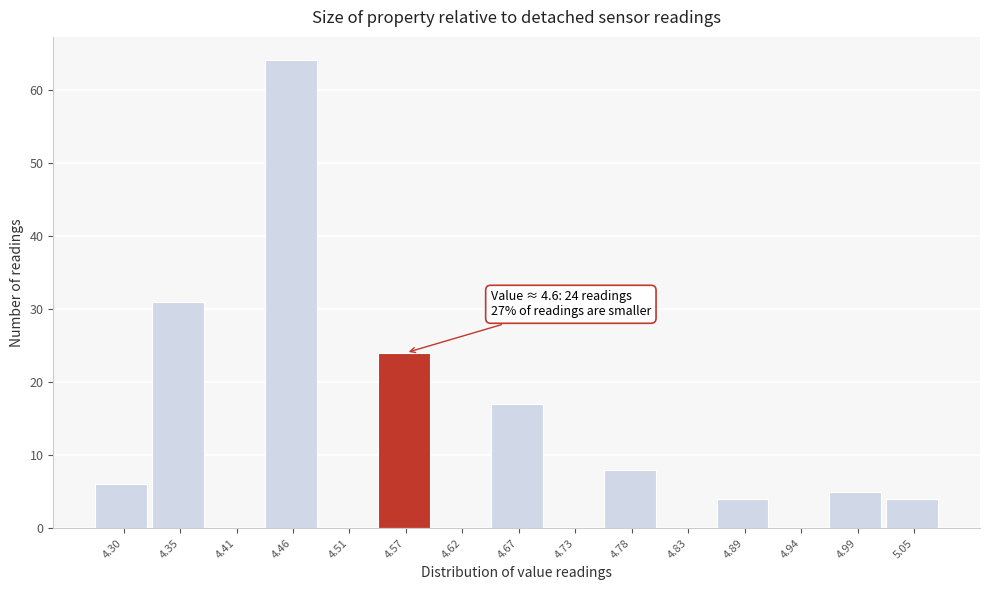

Reading right to left, extract all data points from this chart.

5.05=4	4.99=5	4.94=0	4.89=4	4.83=0	4.78=8	4.73=0	4.67=17	4.62=0	4.57=24	4.51=0	4.46=64	4.41=0	4.35=31	4.30=6